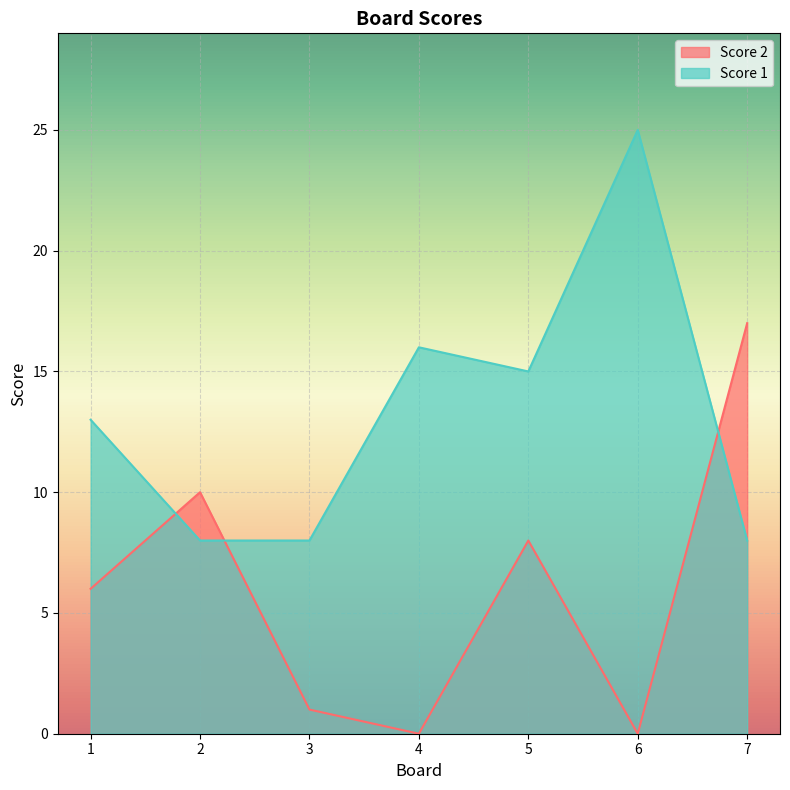

At 7, list the series in order from largest to smallest.

Score 2, Score 1